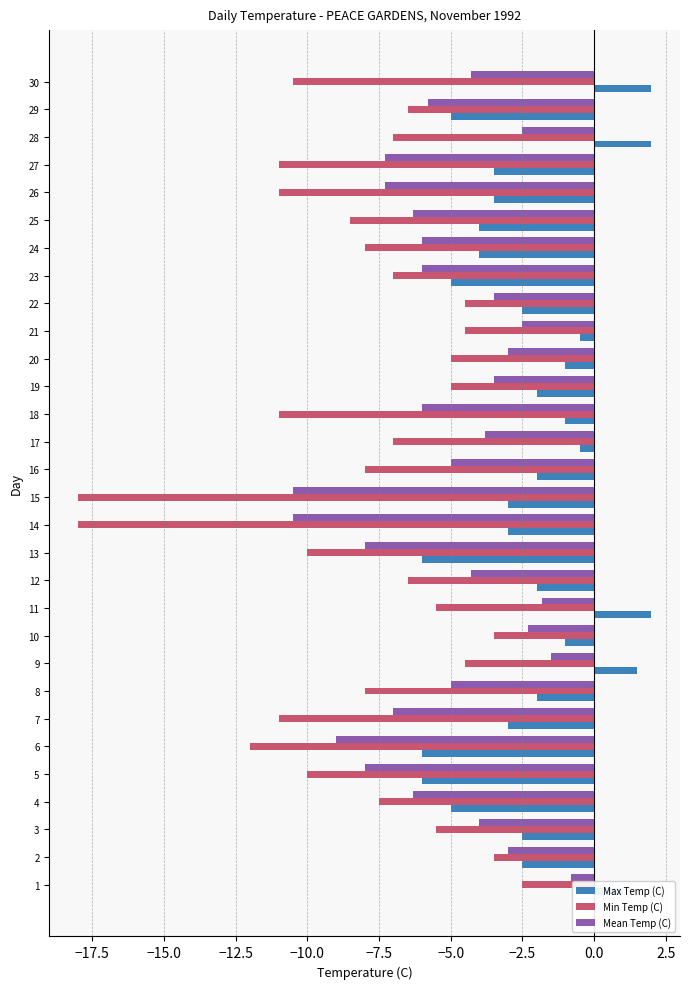

Which series has the widest spread of values?

Min Temp (C)